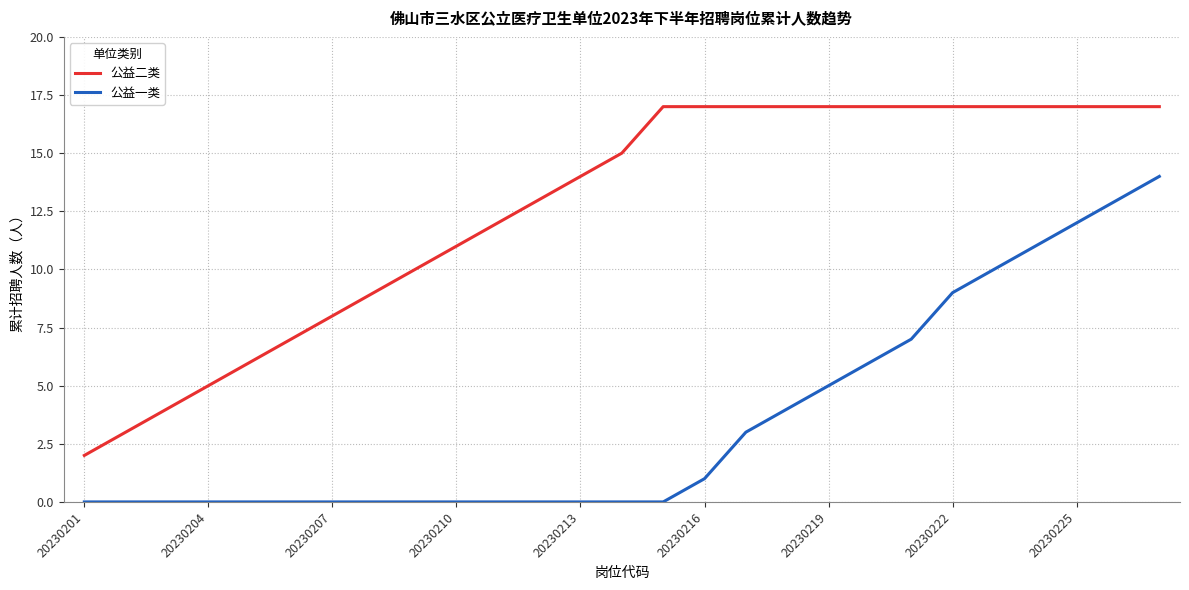

True or false: 公益二类 and 公益一类 intersect in this chart.

False